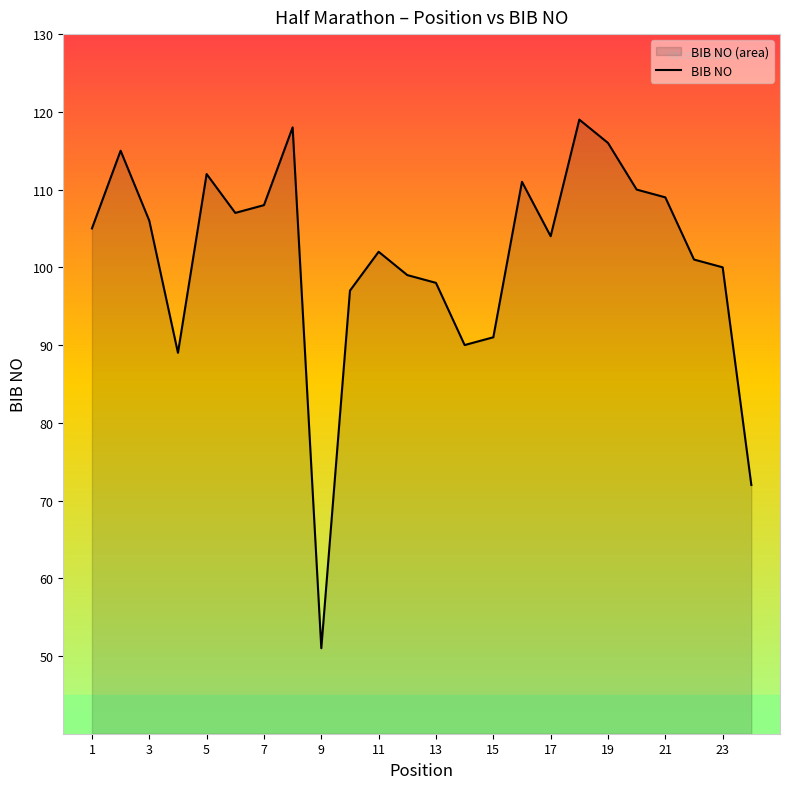

What value does the data have at 23?

100